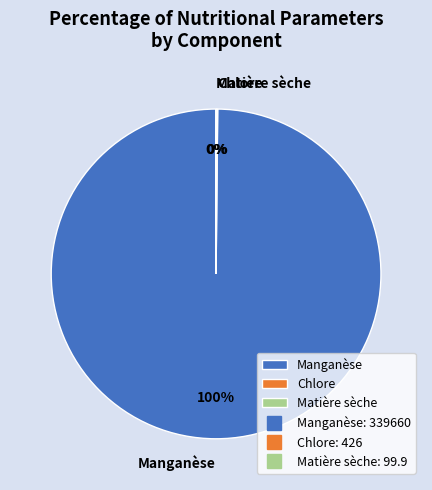

What is the largest slice in the pie chart?

Manganèse